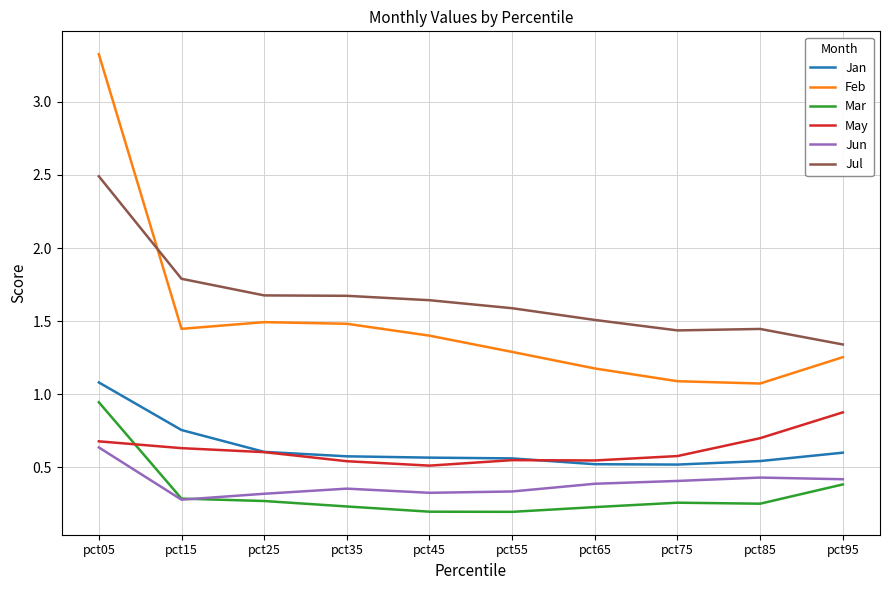

True or false: Jul and Mar intersect in this chart.

False